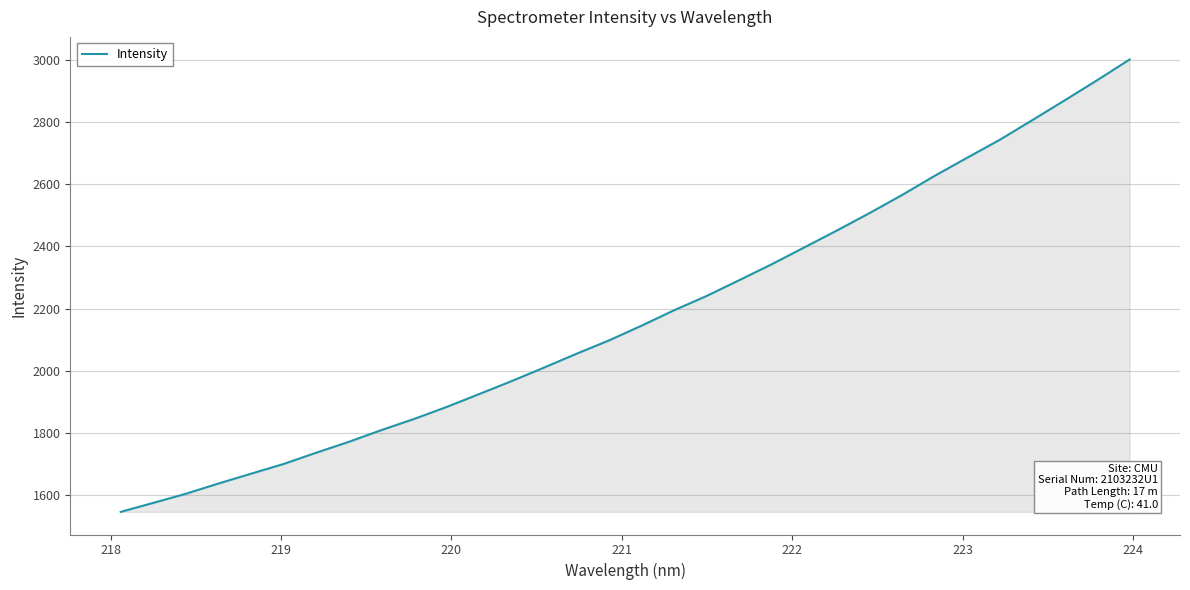

What is the difference between the maximum and minimum values?

1457.4